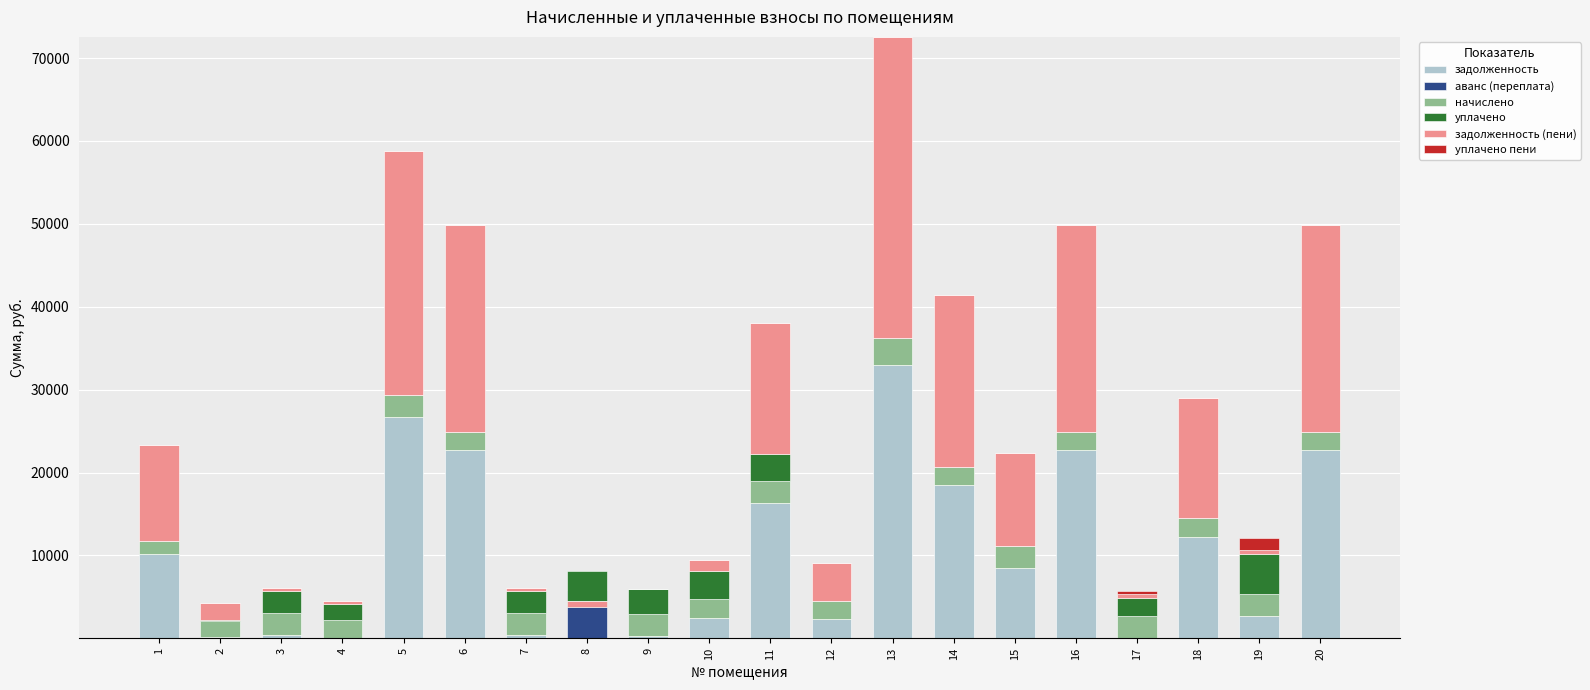

Which series has the largest range (max minus min)?

задолженность (пени)